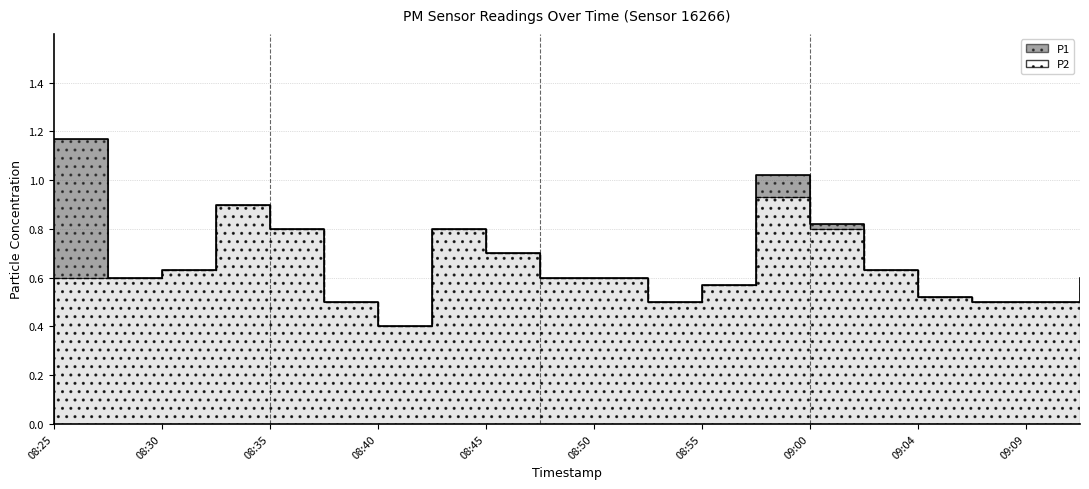

At which category is the sum across all series the highest?

08:57